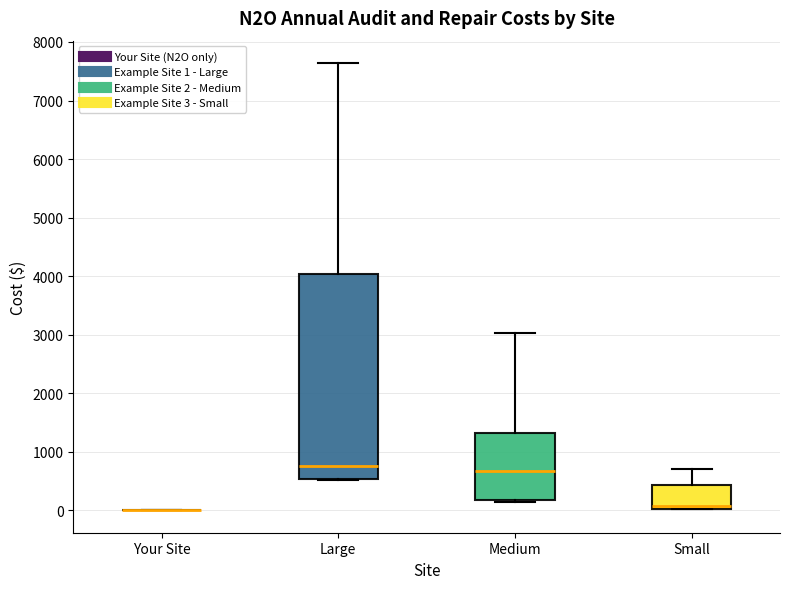

Which box is the tallest, from its lower edge to its upper edge?

Large